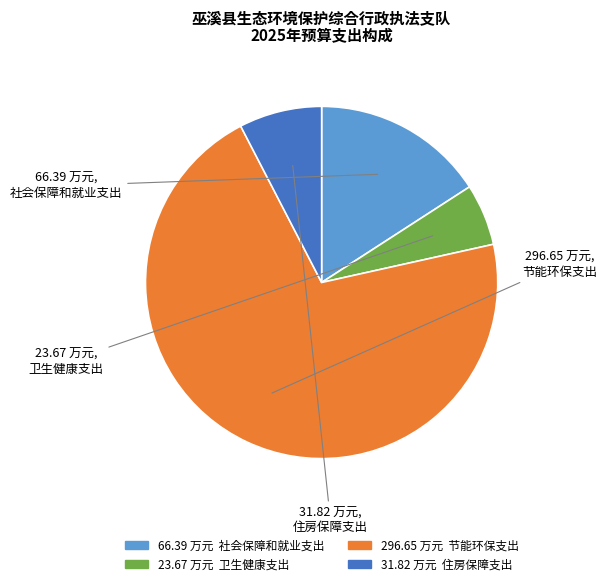

Is there a majority slice in this chart?

Yes